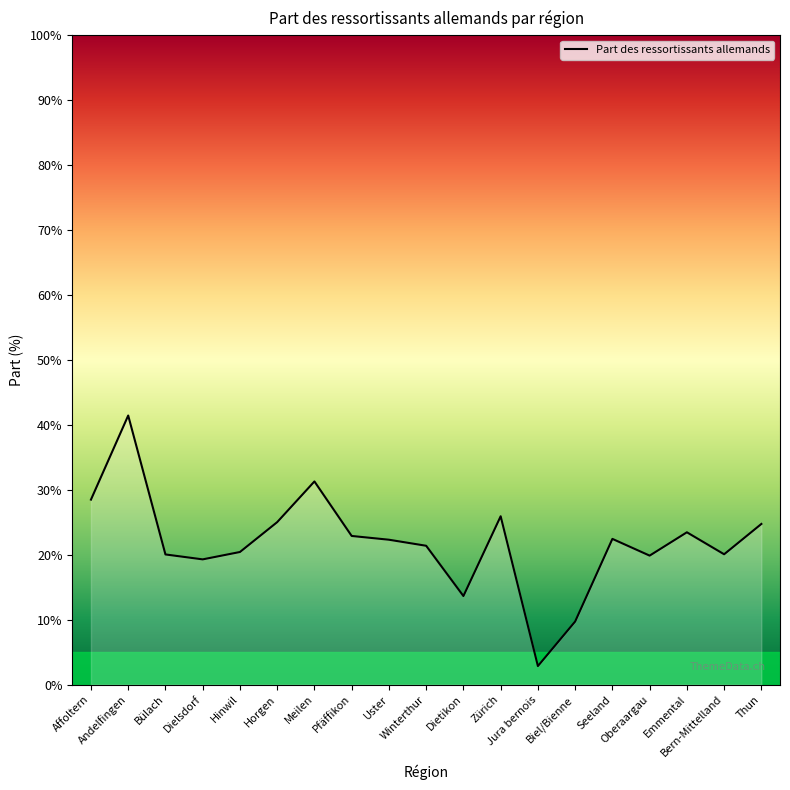

What is the smallest value displayed?

2.9